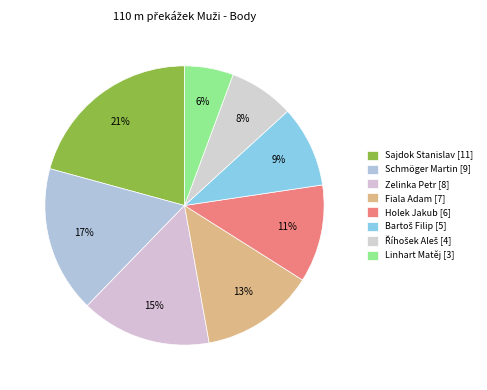

What is the change in value from Schmöger Martin to Bartoš Filip?

-4